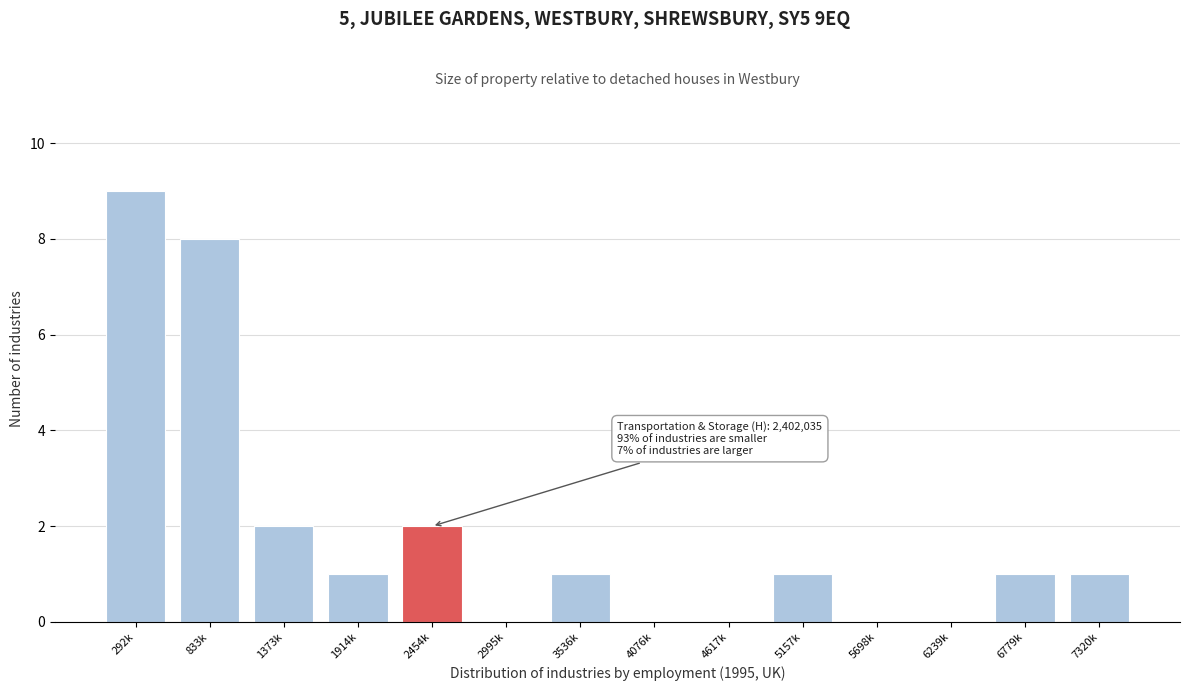

Reading left to right, list all the values displayed in this chart.

292k=9	833k=8	1373k=2	1914k=1	2454k=2	2995k=0	3536k=1	4076k=0	4617k=0	5157k=1	5698k=0	6239k=0	6779k=1	7320k=1